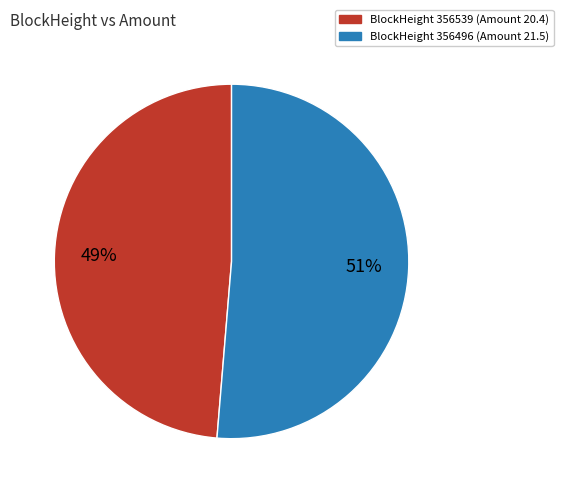

Is there any slice that represents more than half of the pie?

Yes